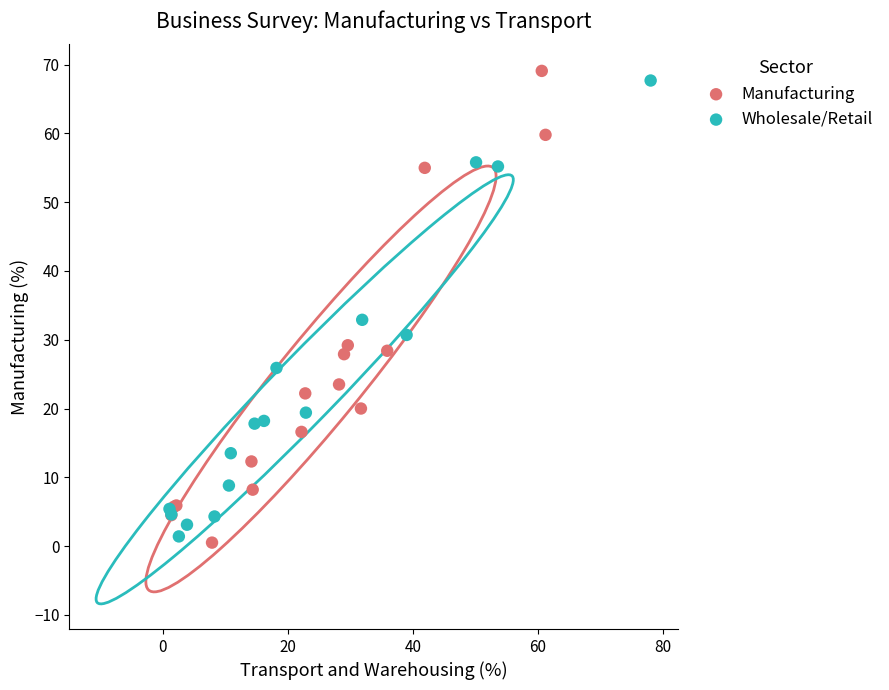

What are all the series names shown in the legend?

Manufacturing, Wholesale/Retail